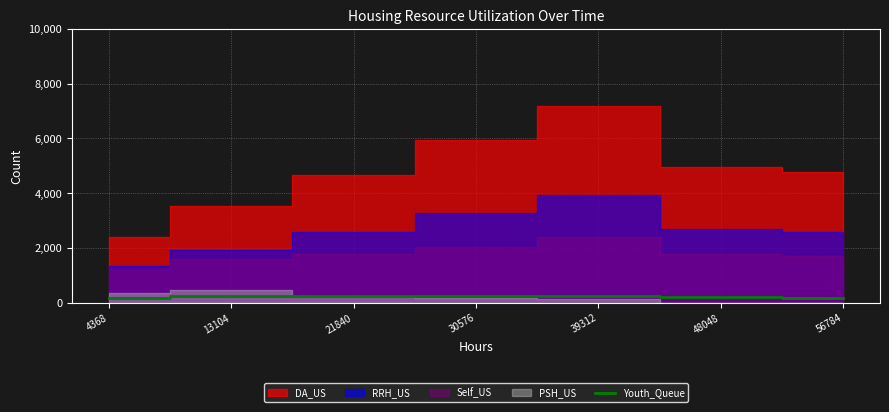

What is the maximum value for Youth_Queue?

262